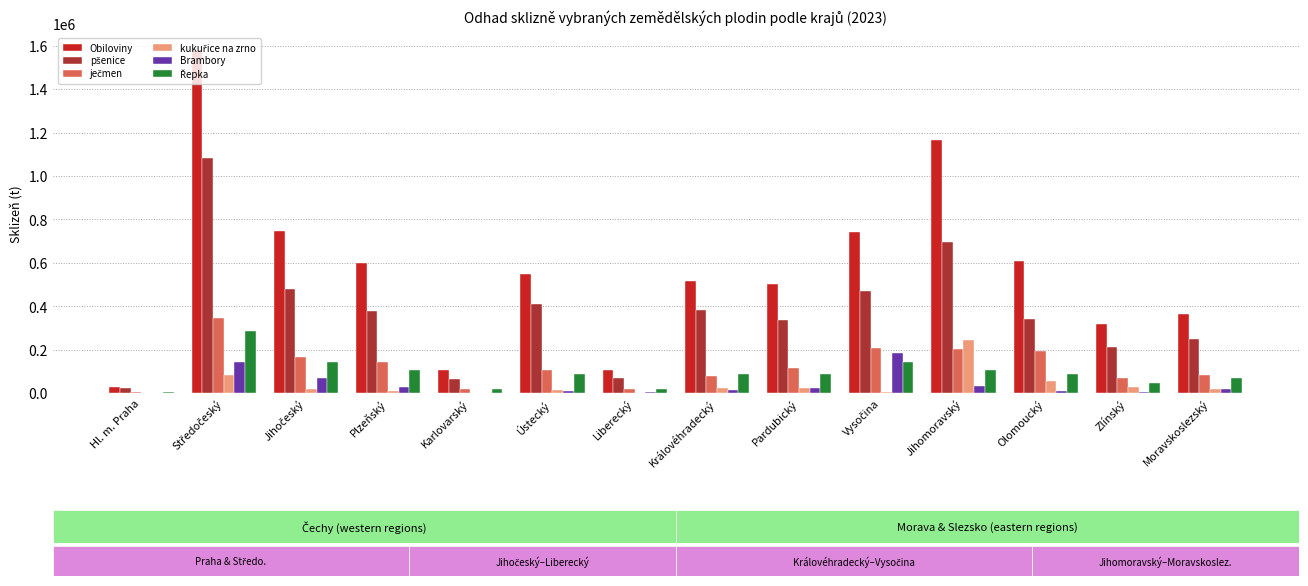

Is it true that Obiloviny equals 107890.1 at Karlovarský?

True